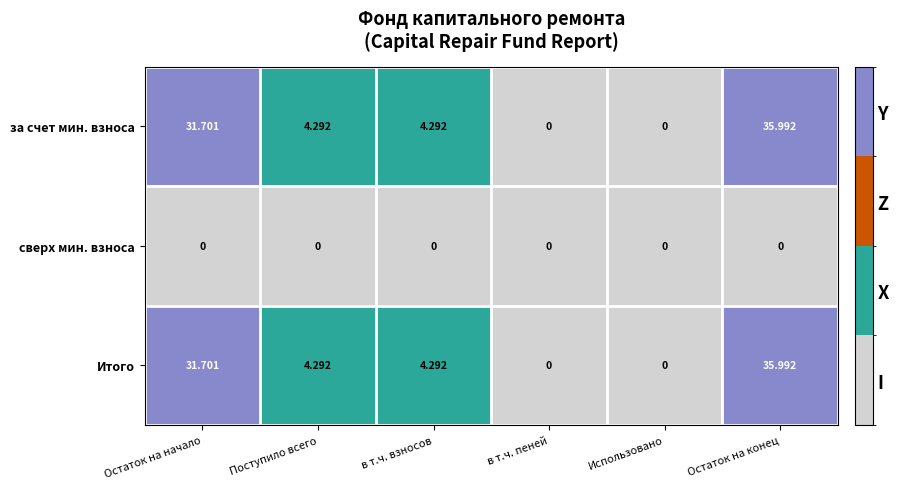

Which category has the highest value in the Итого series?

Остаток на конец